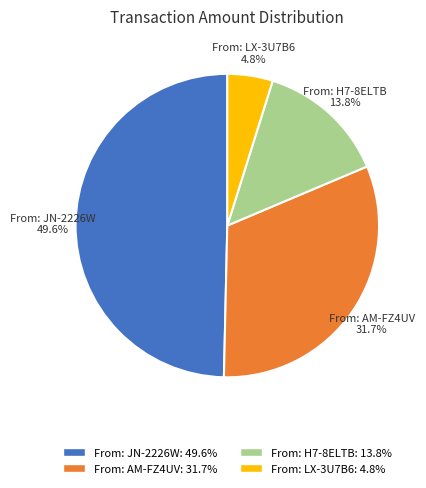

What is the smallest slice in the pie chart?

From: LX-3U7B6: 4.8%